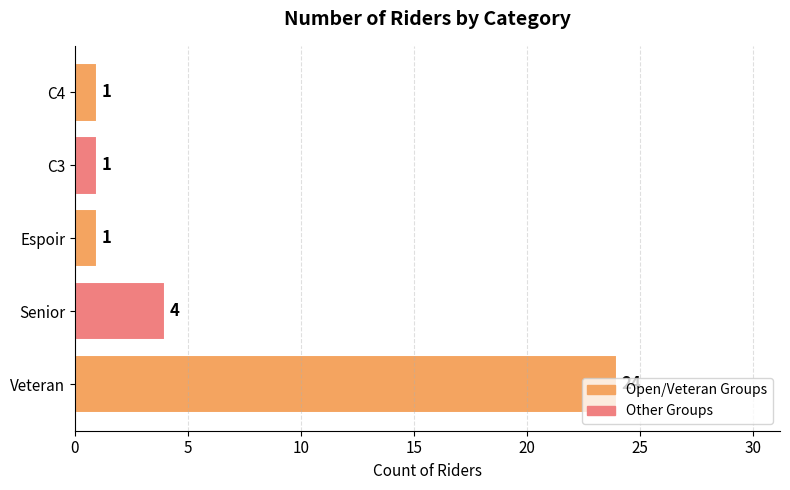

The value at C3 is 1. True or false?

True